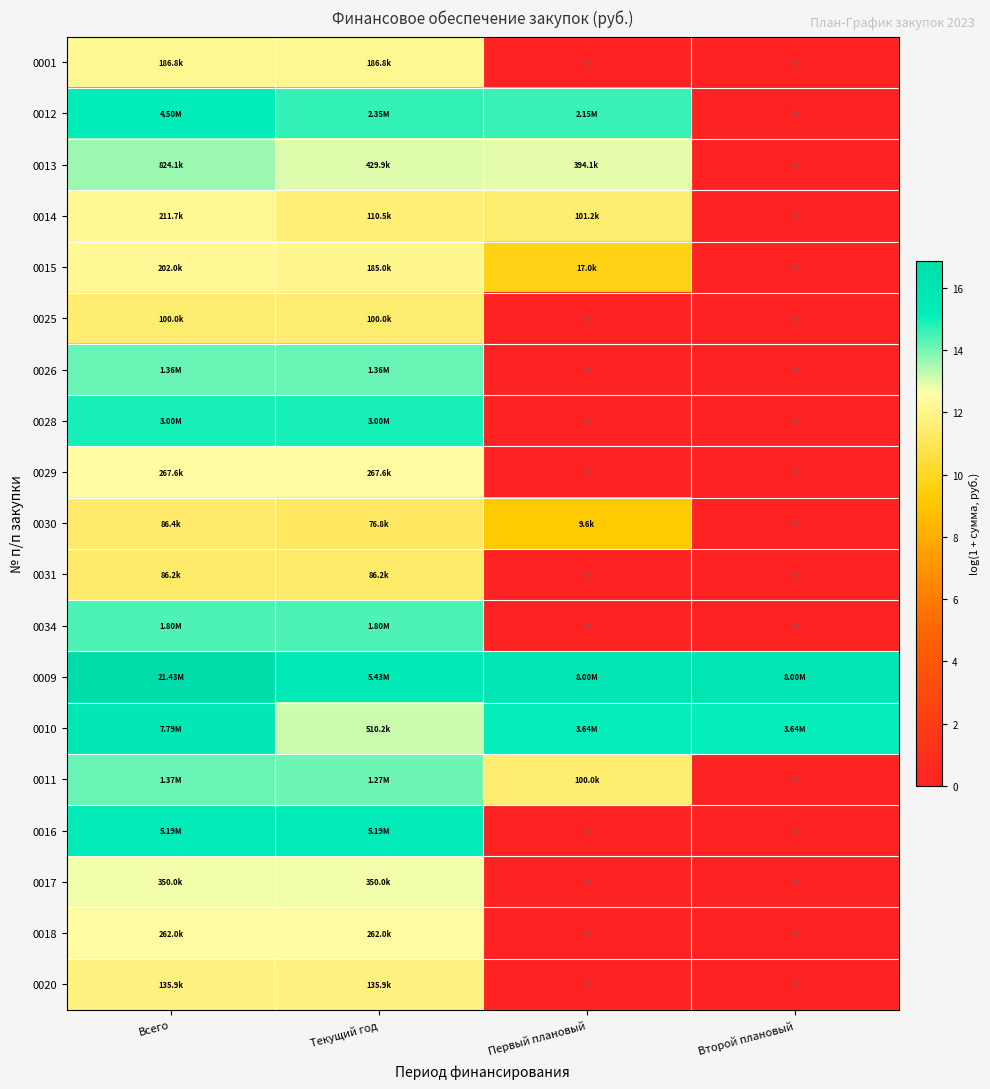

At which category is the sum across all series the highest?

Всего